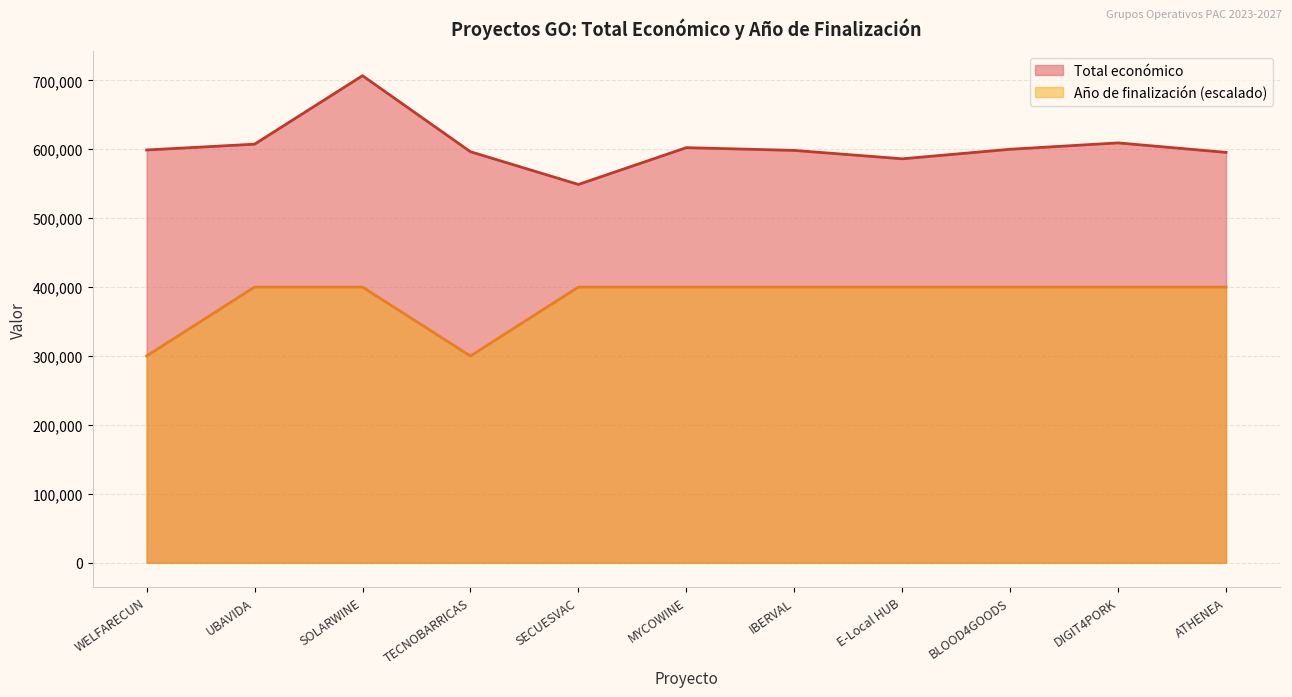

Rank the categories by Año de finalización value from lowest to highest.

WELFARECUN, TECNOBARRICAS, UBAVIDA, SOLARWINE, SECUESVAC, MYCOWINE, IBERVAL, E-Local HUB, BLOOD4GOODS, DIGIT4PORK, ATHENEA